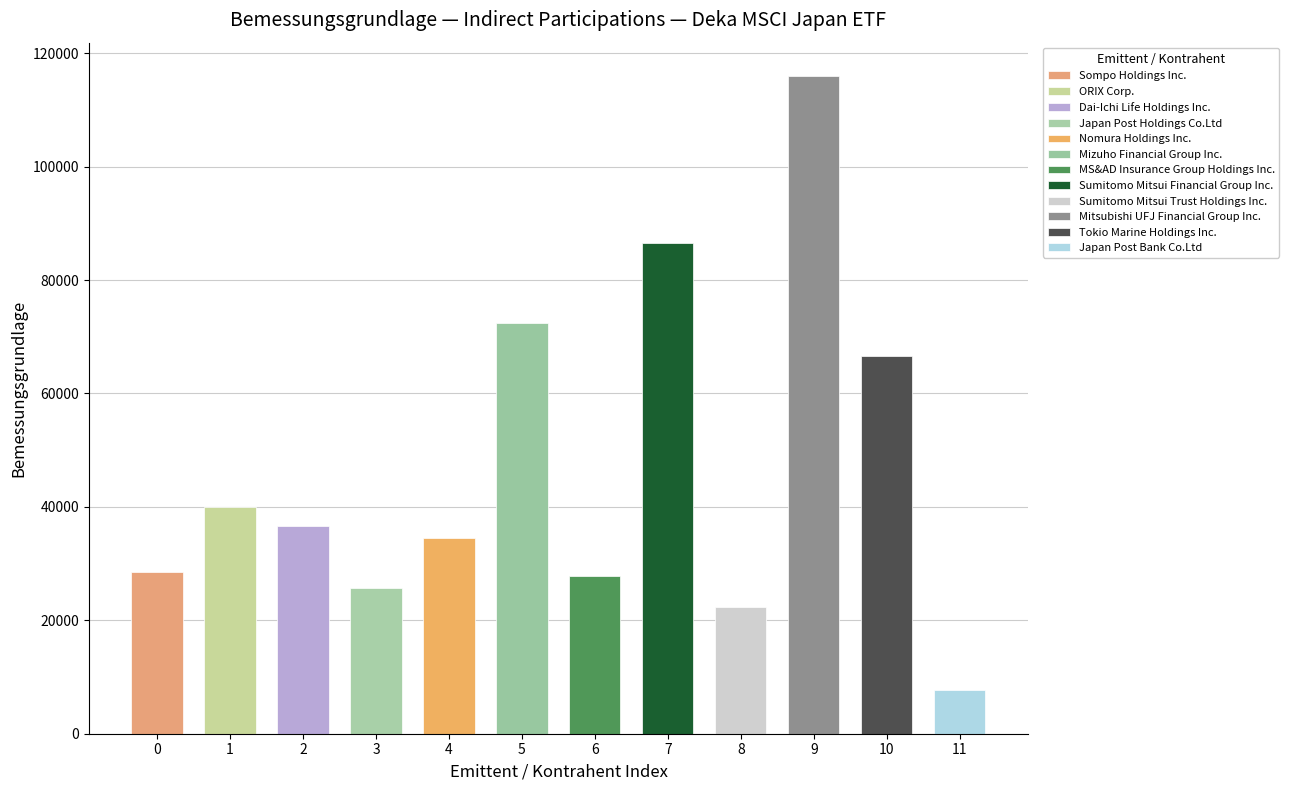

Rank the categories by value from highest to lowest.

Mitsubishi UFJ Financial Group Inc., Sumitomo Mitsui Financial Group Inc., Mizuho Financial Group Inc., Tokio Marine Holdings Inc., ORIX Corp., Dai-Ichi Life Holdings Inc., Nomura Holdings Inc., Sompo Holdings Inc., MS&AD Insurance Group Holdings Inc., Japan Post Holdings Co.Ltd, Sumitomo Mitsui Trust Holdings Inc., Japan Post Bank Co.Ltd